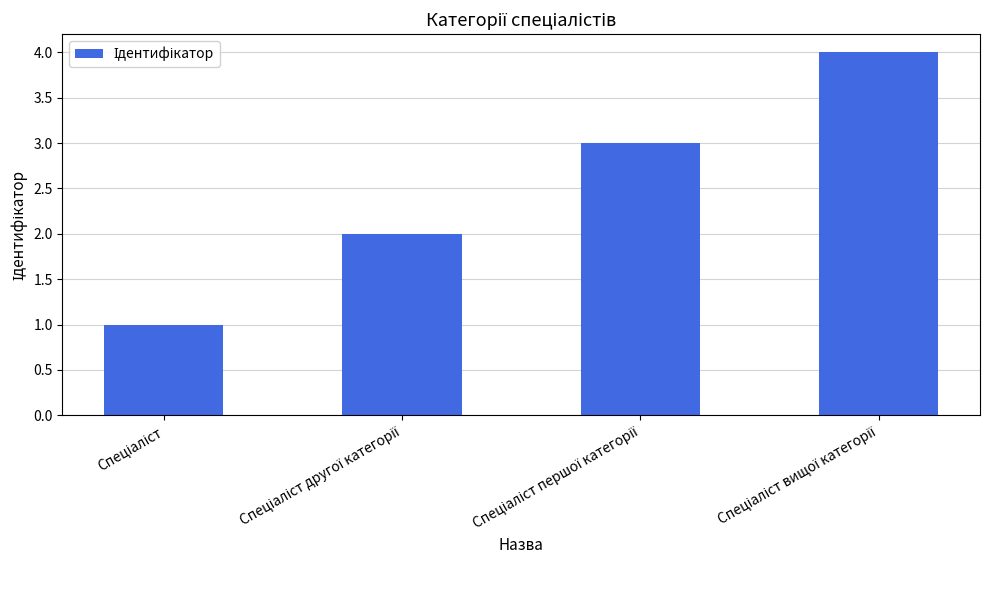

What is the greatest value displayed?

4